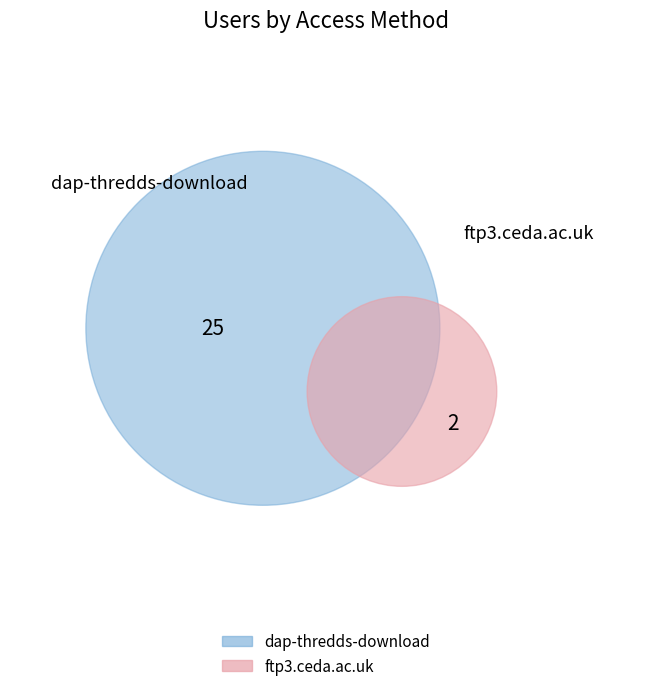

Count the number of slices in the pie.

2